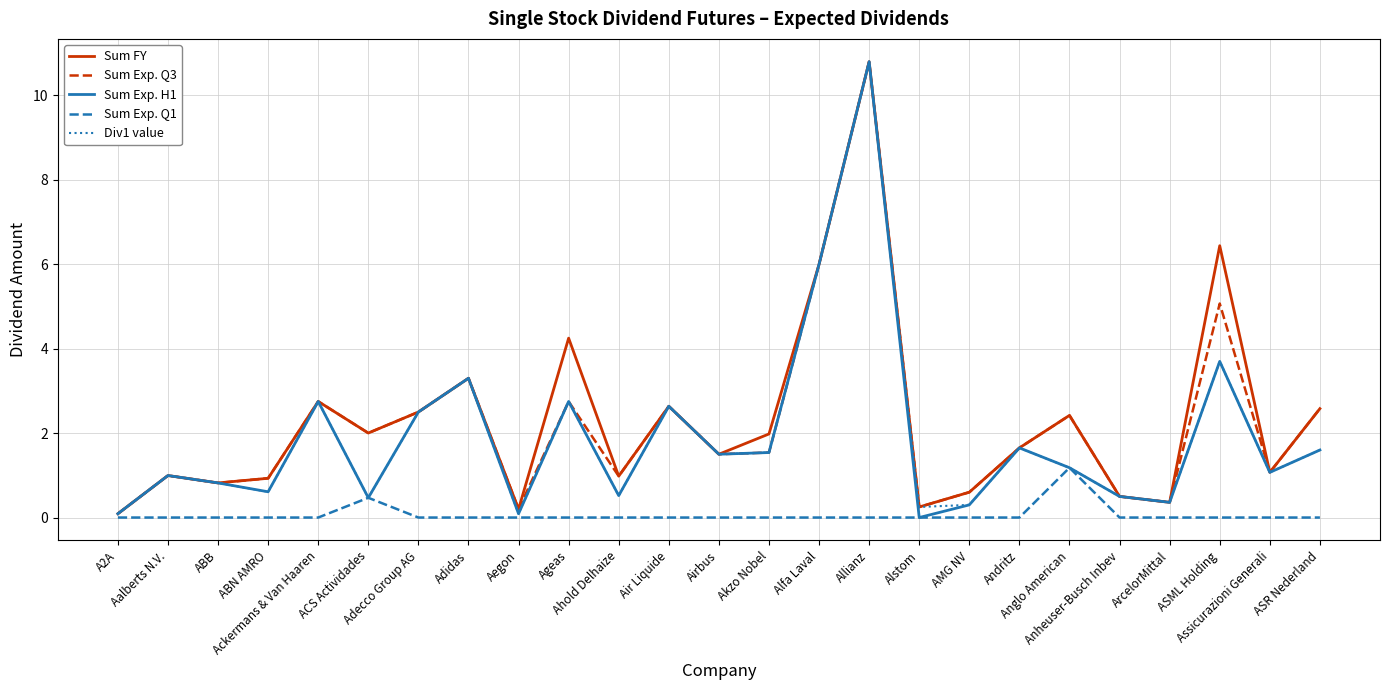

What is the average value of the Div1 value series?

1.9